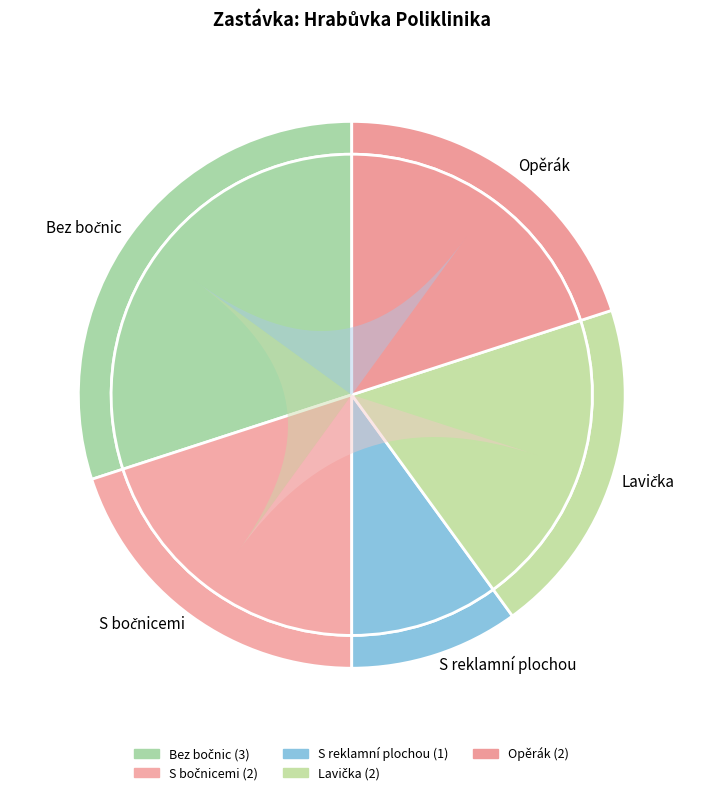

Does S reklamní plochou account for over 50% of the chart?

No